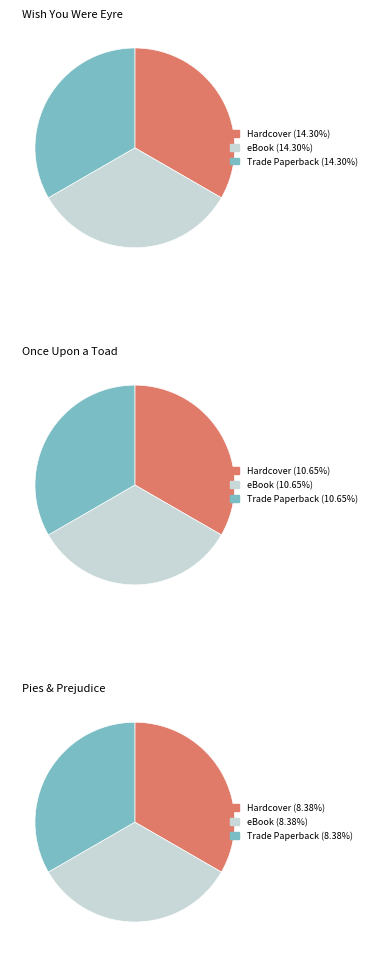

To the nearest percent, what is the combined percentage of Wish You Were Eyre and Once Upon a Toad?

75%